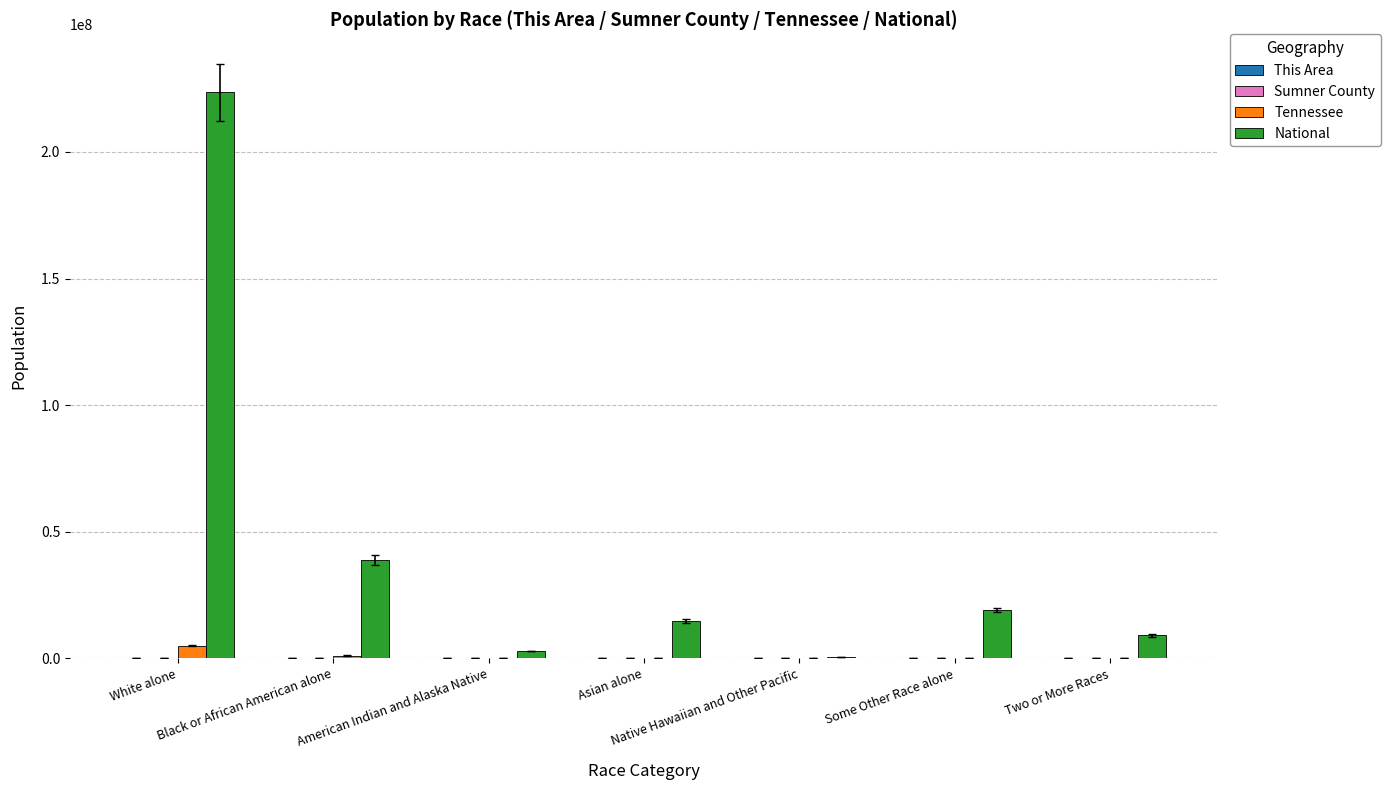

Which series has the largest total across all categories?

National